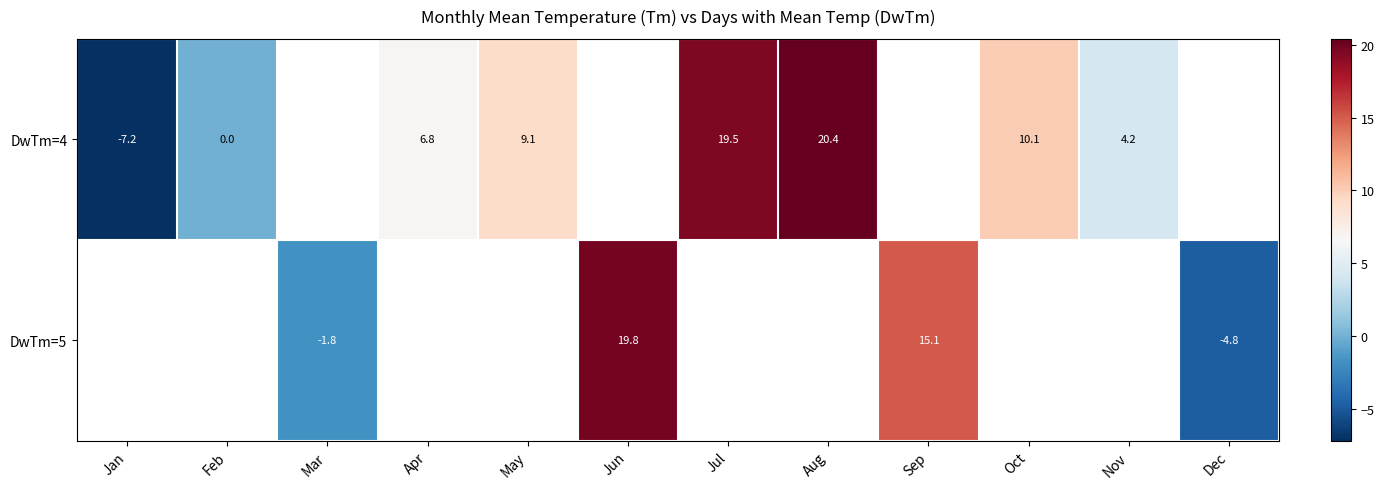

True or false: row_0 has a value of -7.2 at Jan.

True